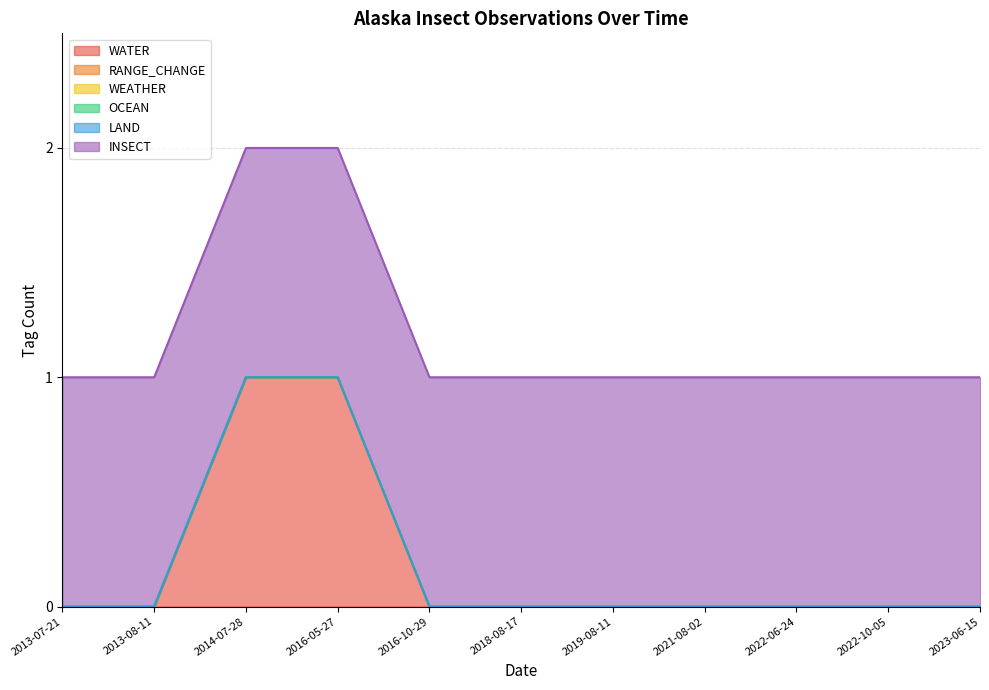

What are all the series names shown in the legend?

WATER, RANGE_CHANGE, WEATHER, OCEAN, LAND, INSECT